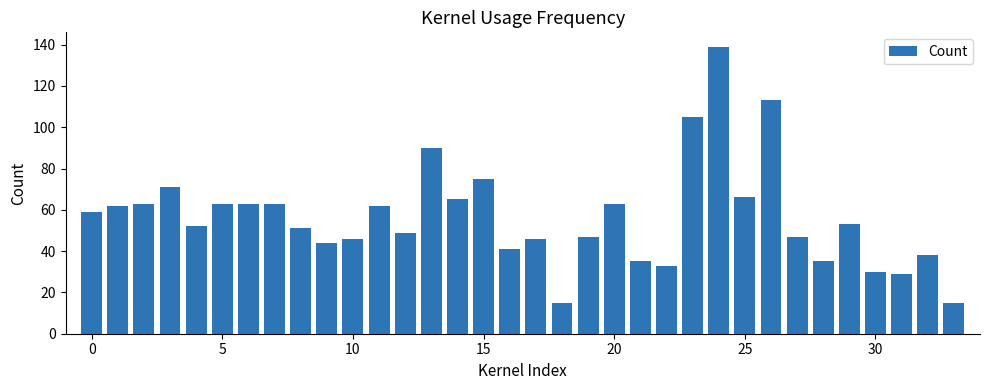

What is the value of the 6th bar from the left?

63